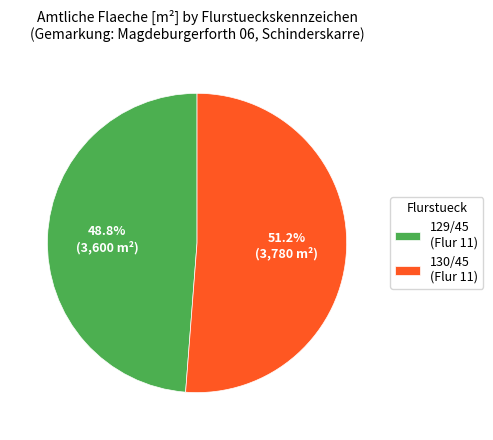

To the nearest percent, what is the difference between the largest and smallest slice percentages?

2%